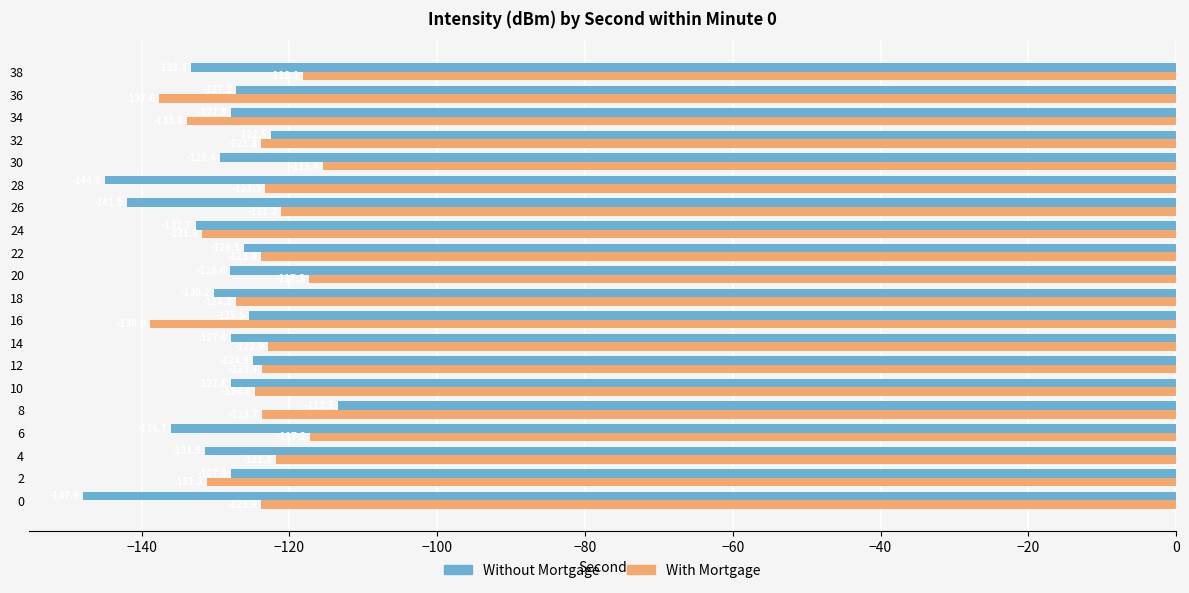

What is the difference between the With Mortgage values at 32 and 30?

8.4